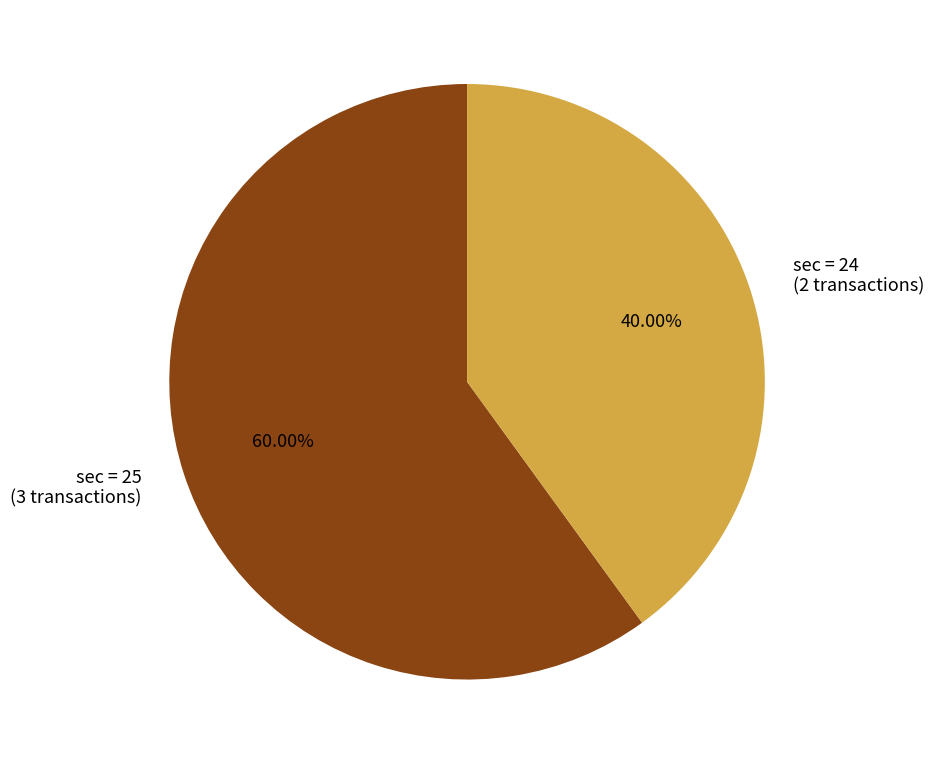

Is the sum of sec = 24 (2 transactions) and sec = 25 (3 transactions) greater than half?

Yes